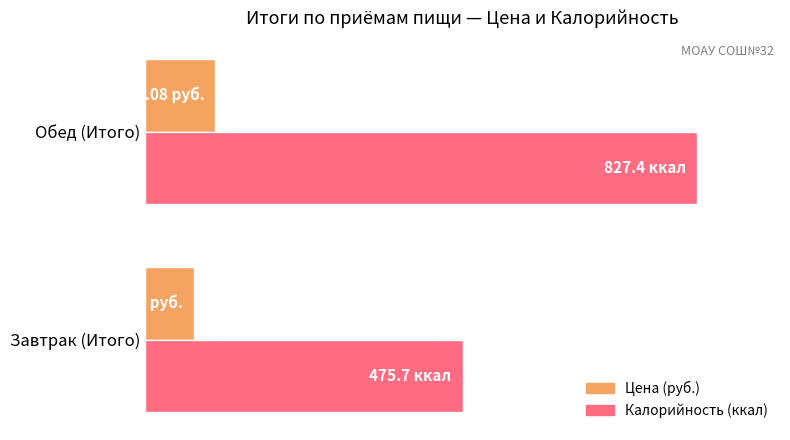

Rank the categories by Цена (руб.) value from lowest to highest.

Завтрак (Итого), Обед (Итого)